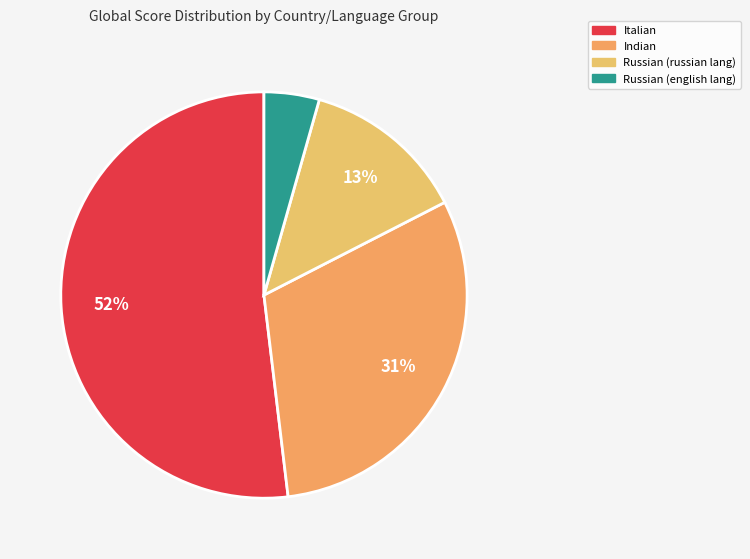

Which category has the biggest portion of the pie?

Italian